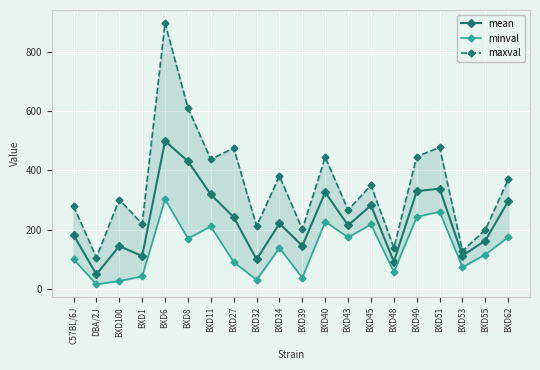

True or false: mean and minval intersect in this chart.

False